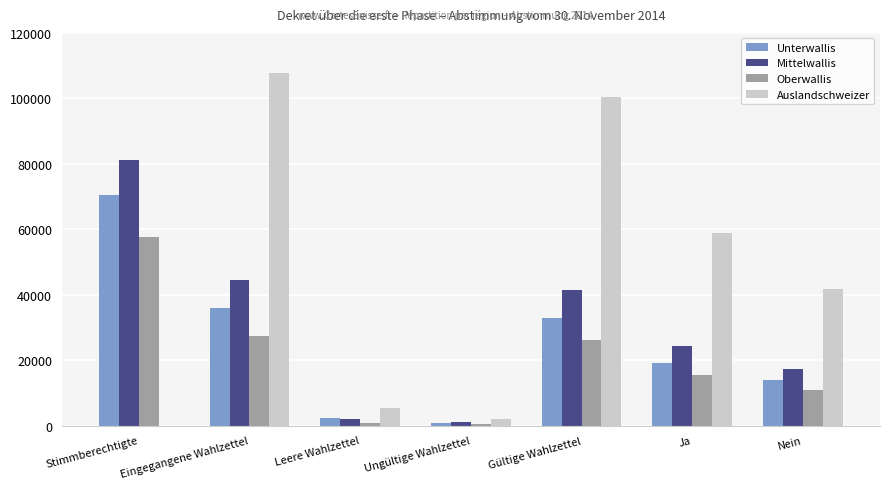

How many data points does each series have?

7